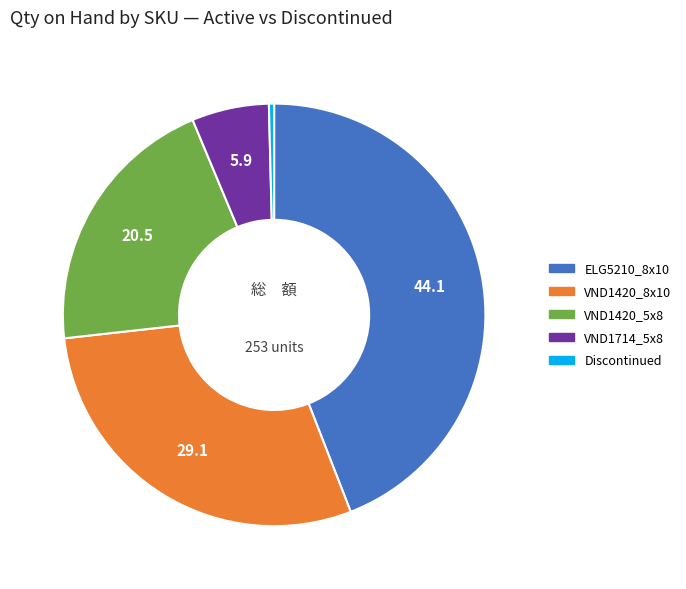

Is there a majority slice in this chart?

No